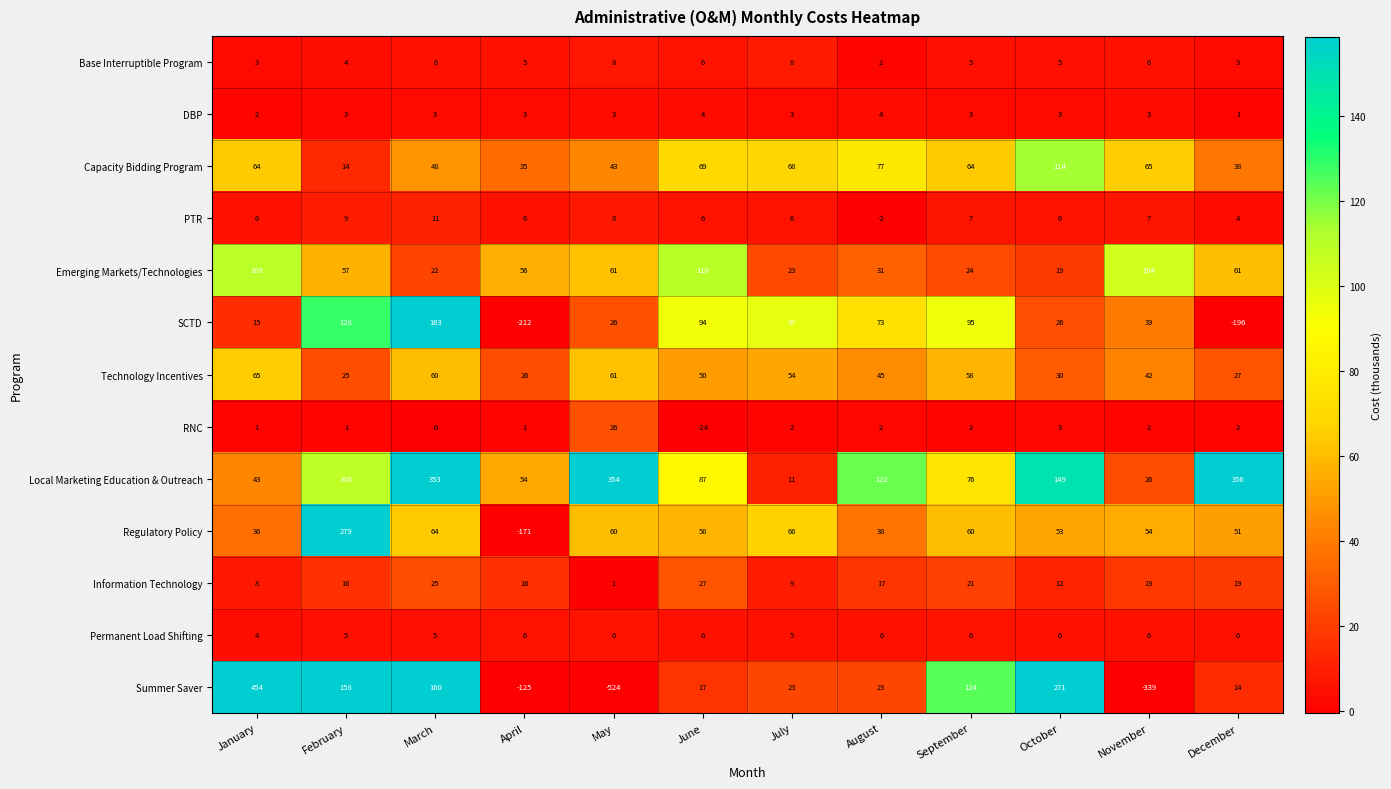

What is the difference between the highest and lowest values at November?

443